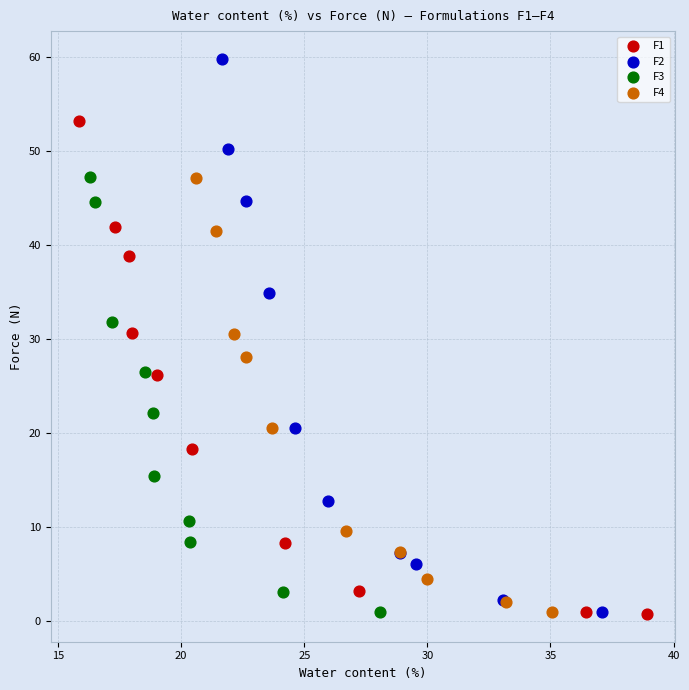

What are all the series names shown in the legend?

F1, F2, F3, F4